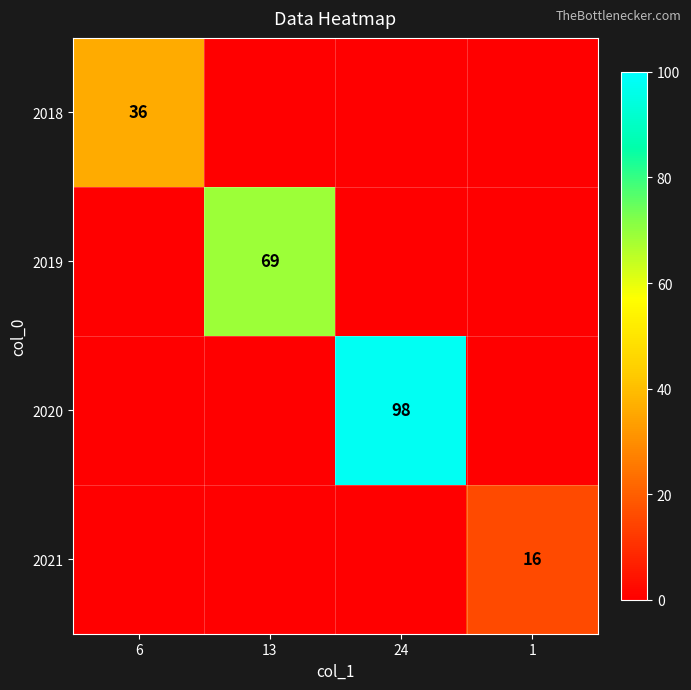

What is the difference between the highest and lowest values at 6?

36